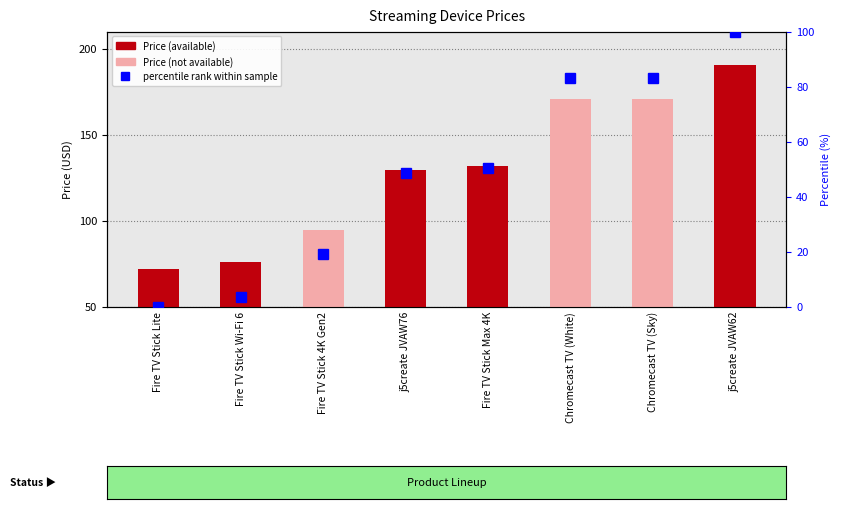

At which label does percentile rank reach its minimum?

Fire TV Stick Lite